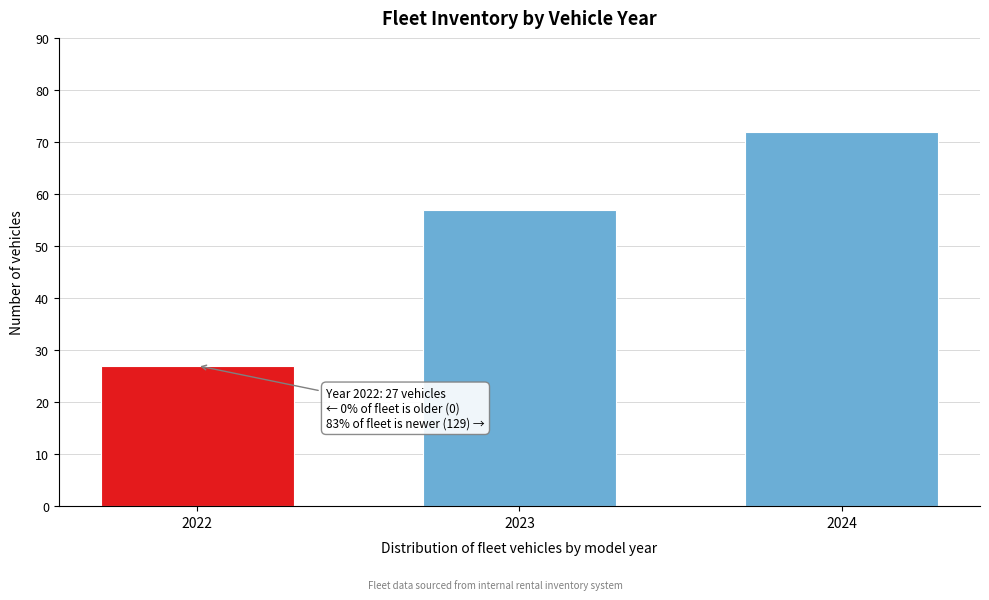

Reading left to right, transcribe all the data shown in this chart.

2022=27	2023=57	2024=72